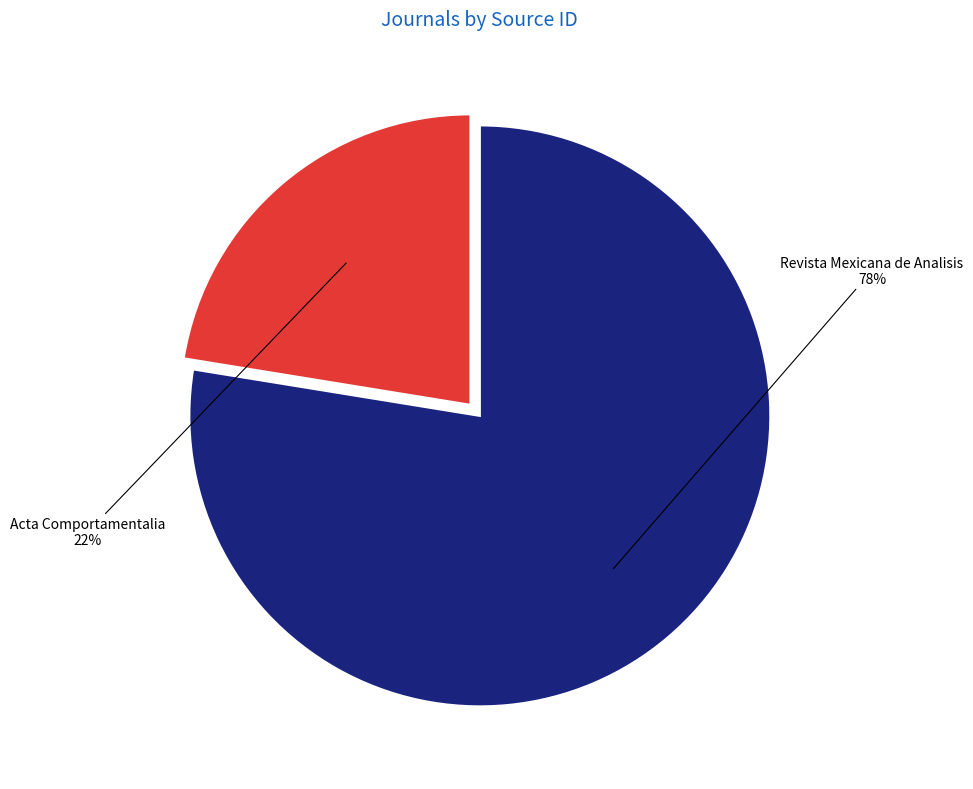

Count the number of slices in the pie.

2